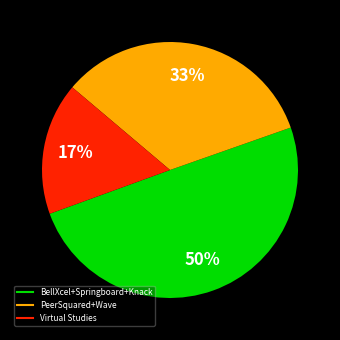

To the nearest percent, what is the average slice percentage?

33%